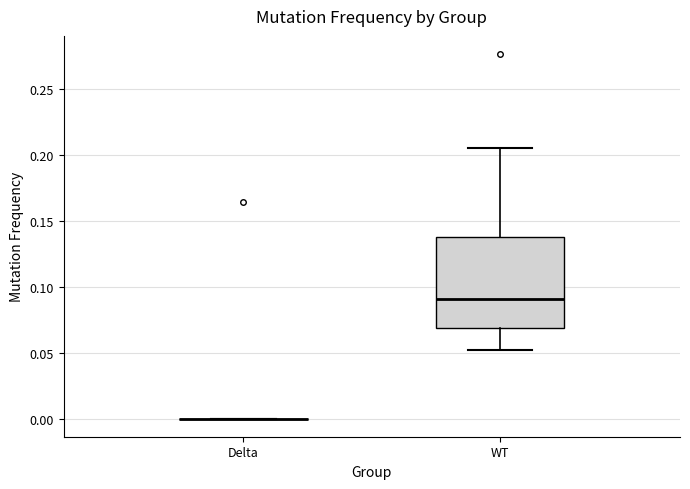

Reading left to right, transcribe this box plot: for each box, give where its median line is, the range the box spans, and where its two whiskers end, as read against the y-axis. The values are not printed on the chart, so give them approximately, as read against the axis.

Delta: box collapsed to a line at 0.000, whiskers 0.000 to 0.000
WT: median 0.090, box 0.070 to 0.140, whiskers 0.050 to 0.205